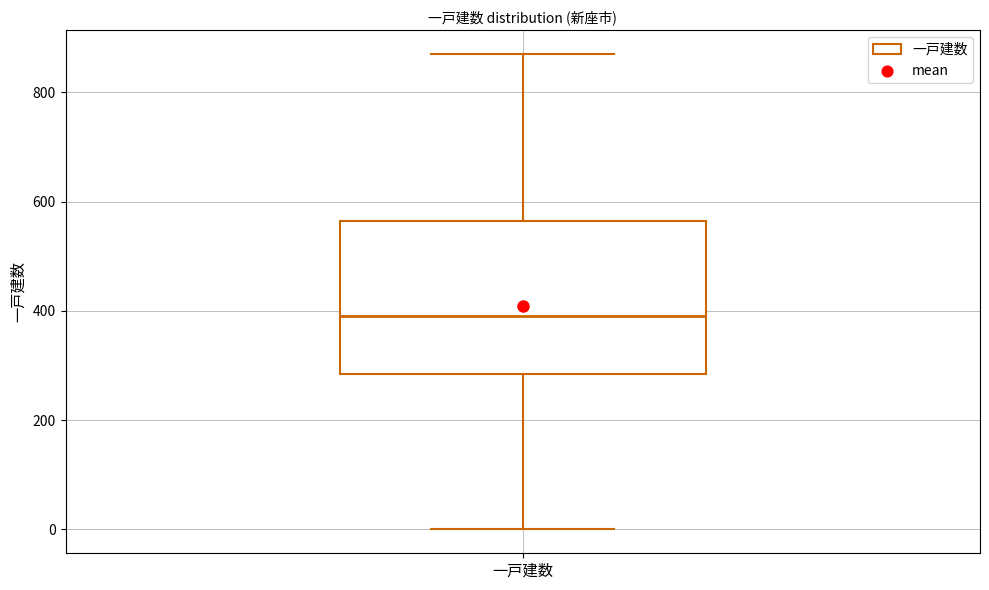

Read this box plot against the y-axis: the position of the median line, the range covered by the box, and the ends of both whiskers. The values are not printed on the chart, so give them approximately, as read against the axis.

median 400, box 280 to 560, whiskers 0 to 880